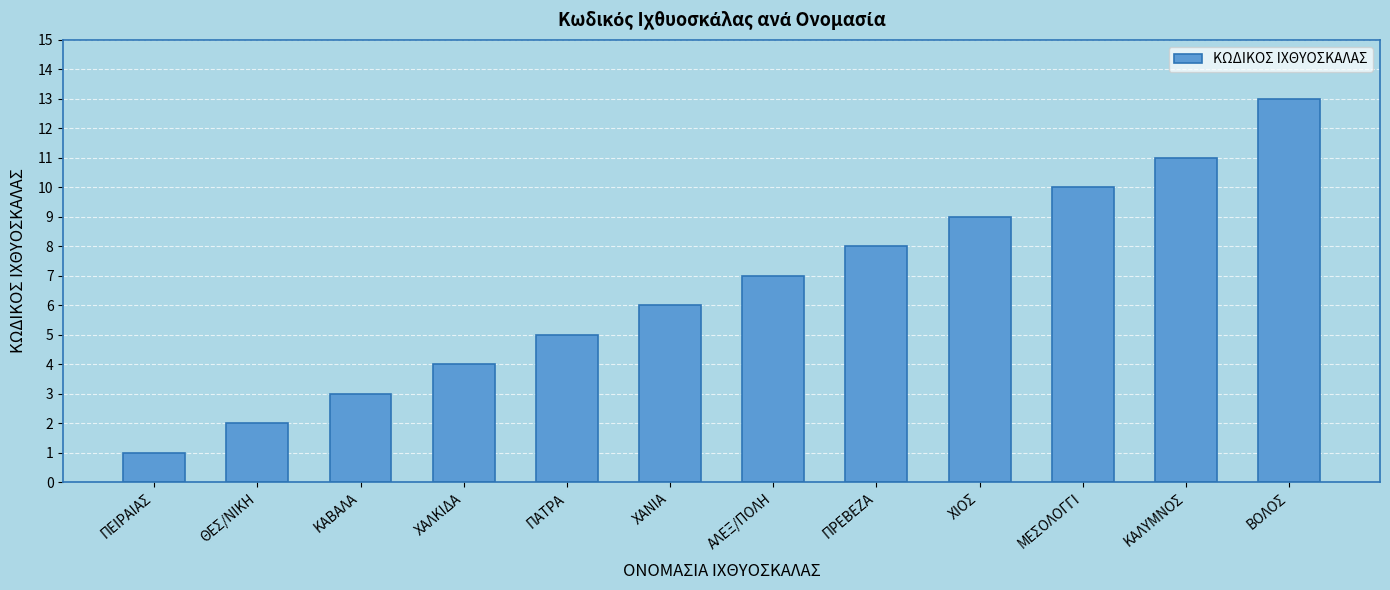

What is the value of the 7th bar from the left?

7